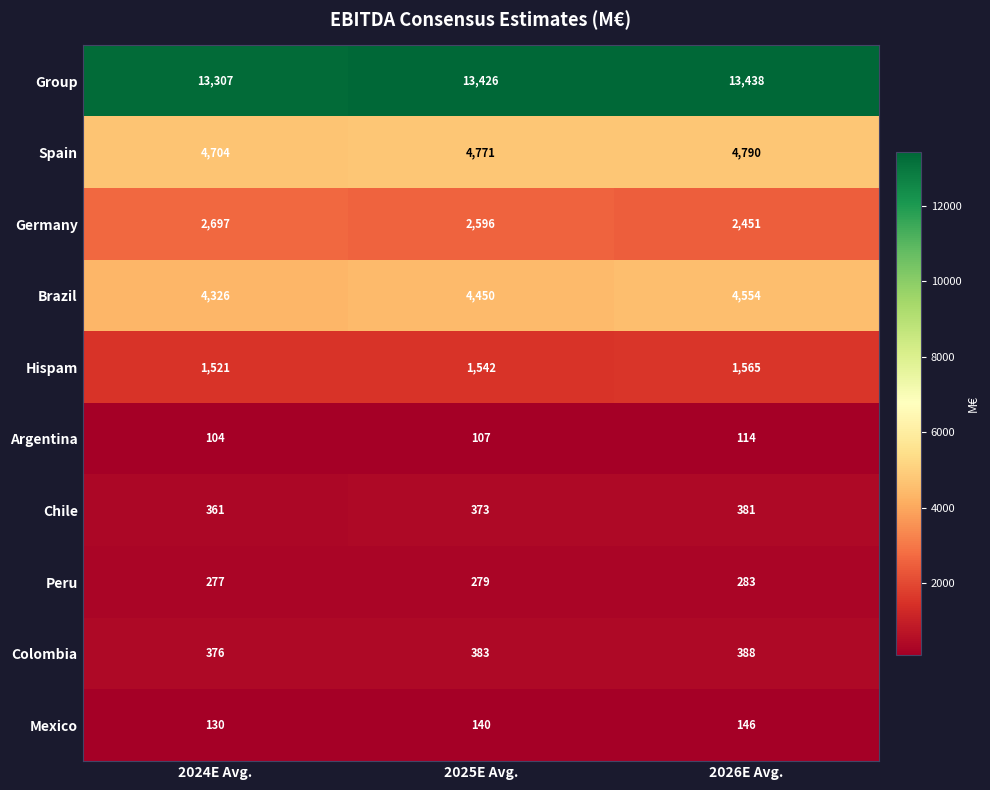

How many series are shown in this chart?

10